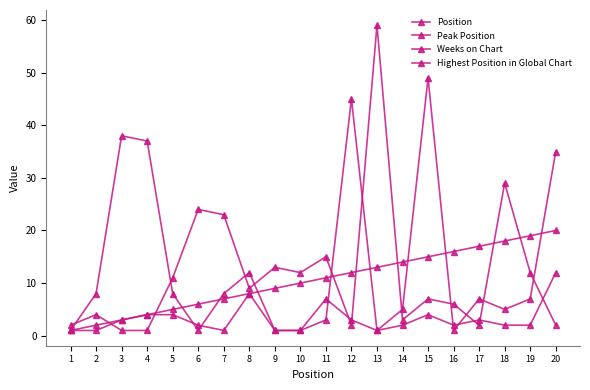

Which category has the highest value in the Peak Position series?

20